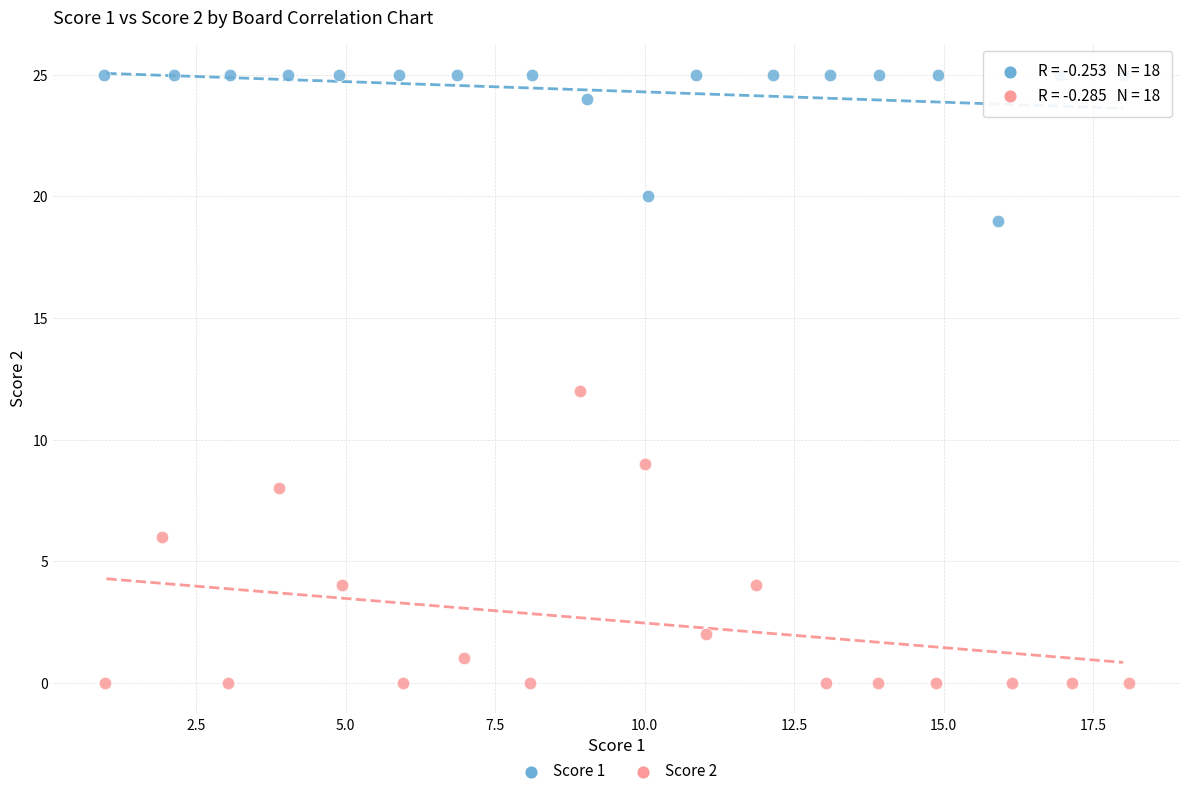

Which series reaches the maximum Y coordinate?

Score 1